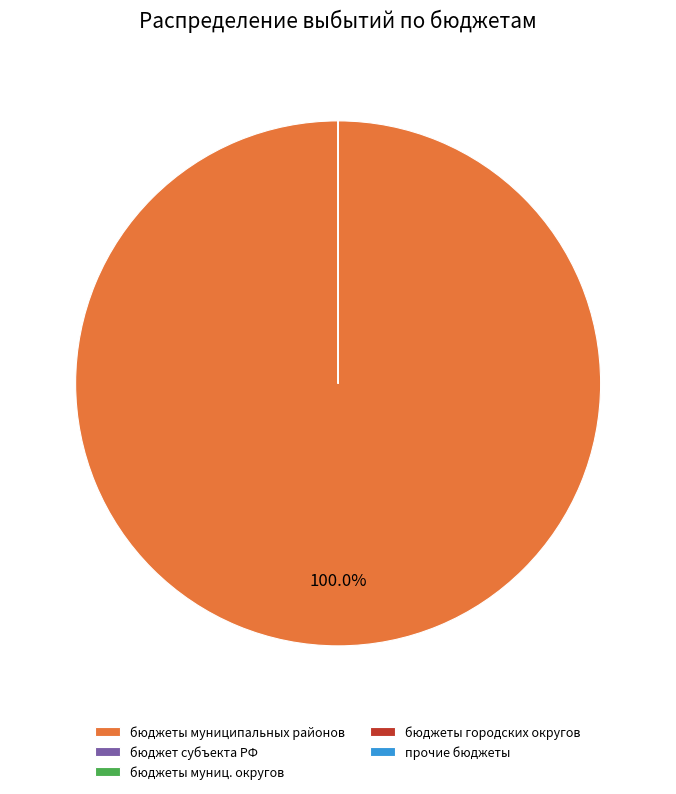

Which category has the biggest portion of the pie?

бюджеты муниципальных районов